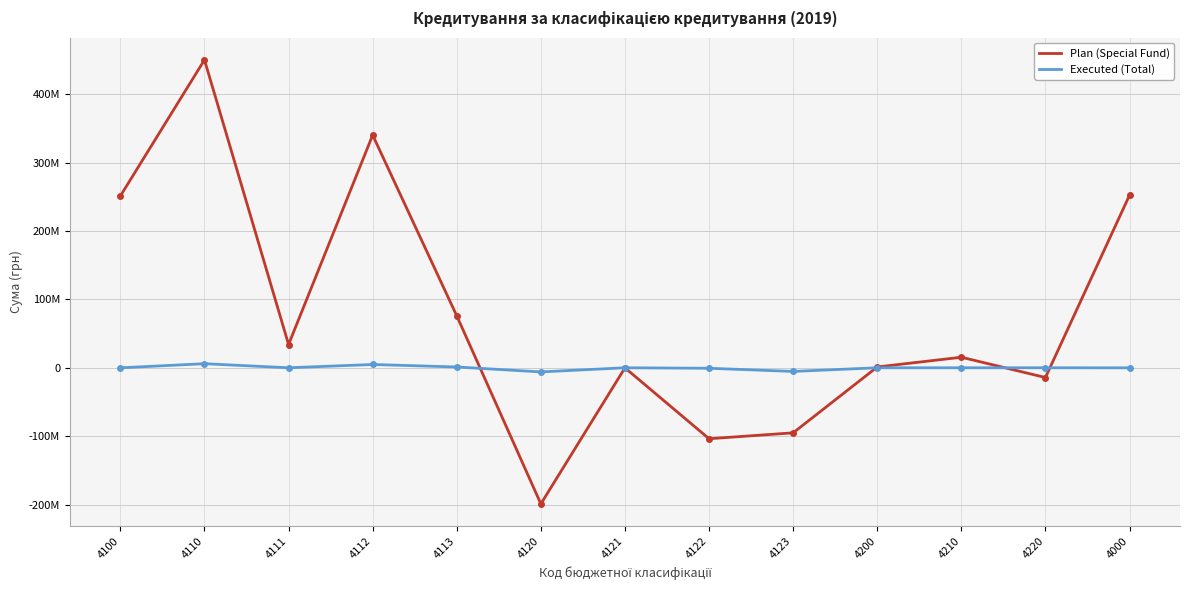

Does the chart display data point markers on the line(s)?

No